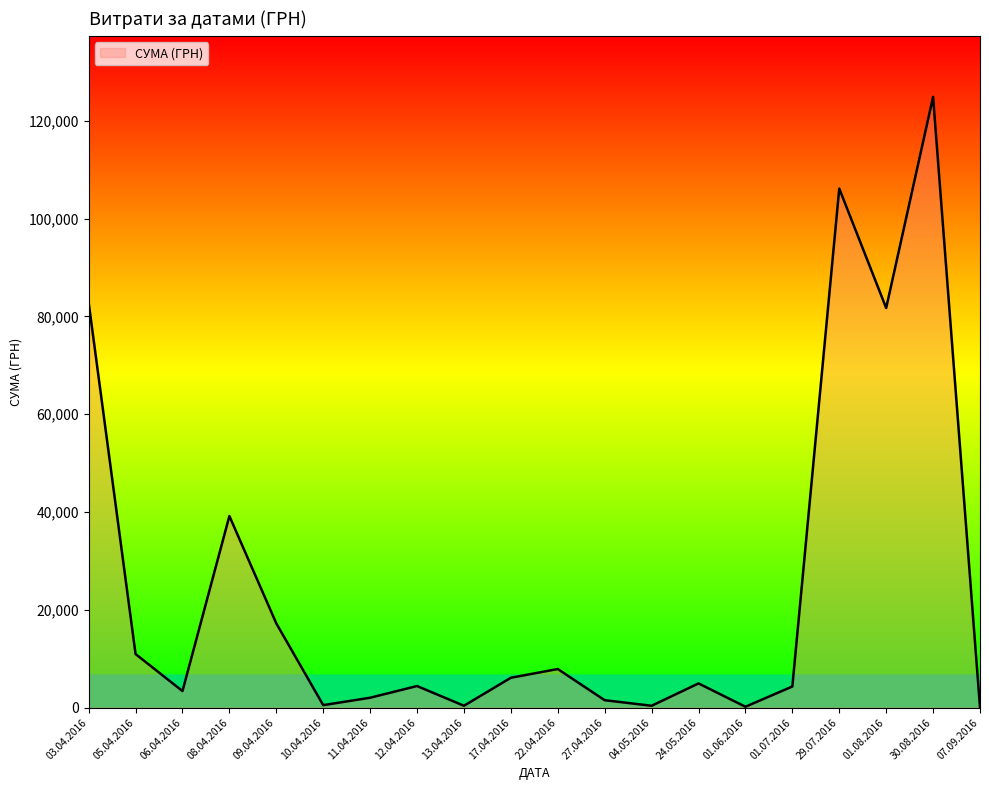

True or false: there are more than 0 points higher than both neighbors.

True